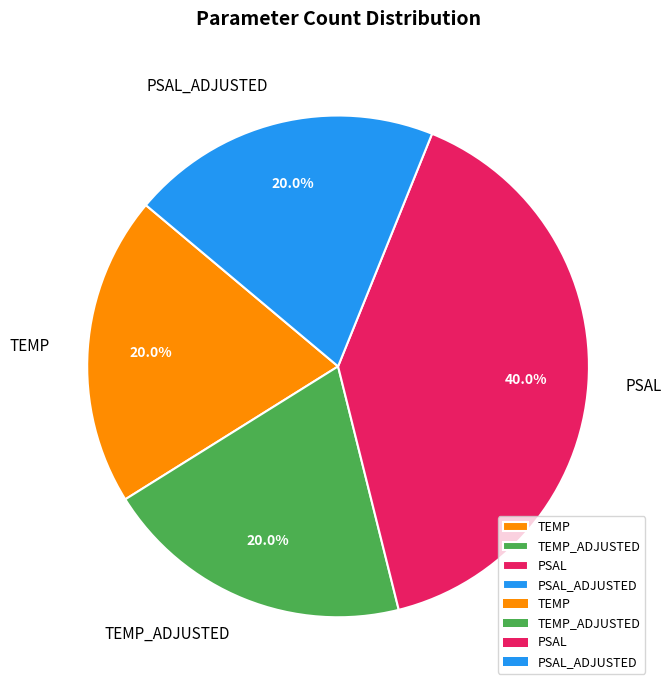

Count the number of slices in the pie.

4